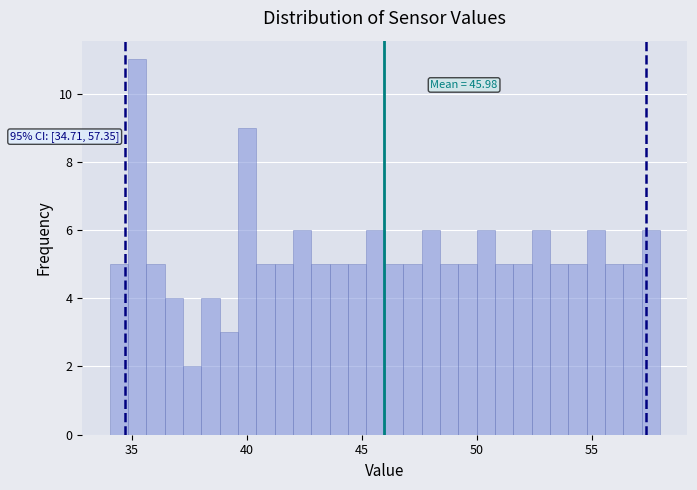

Around what value on the x-axis is the tallest bar? Give the approximate position of its centre, as read against the axis.

35.0